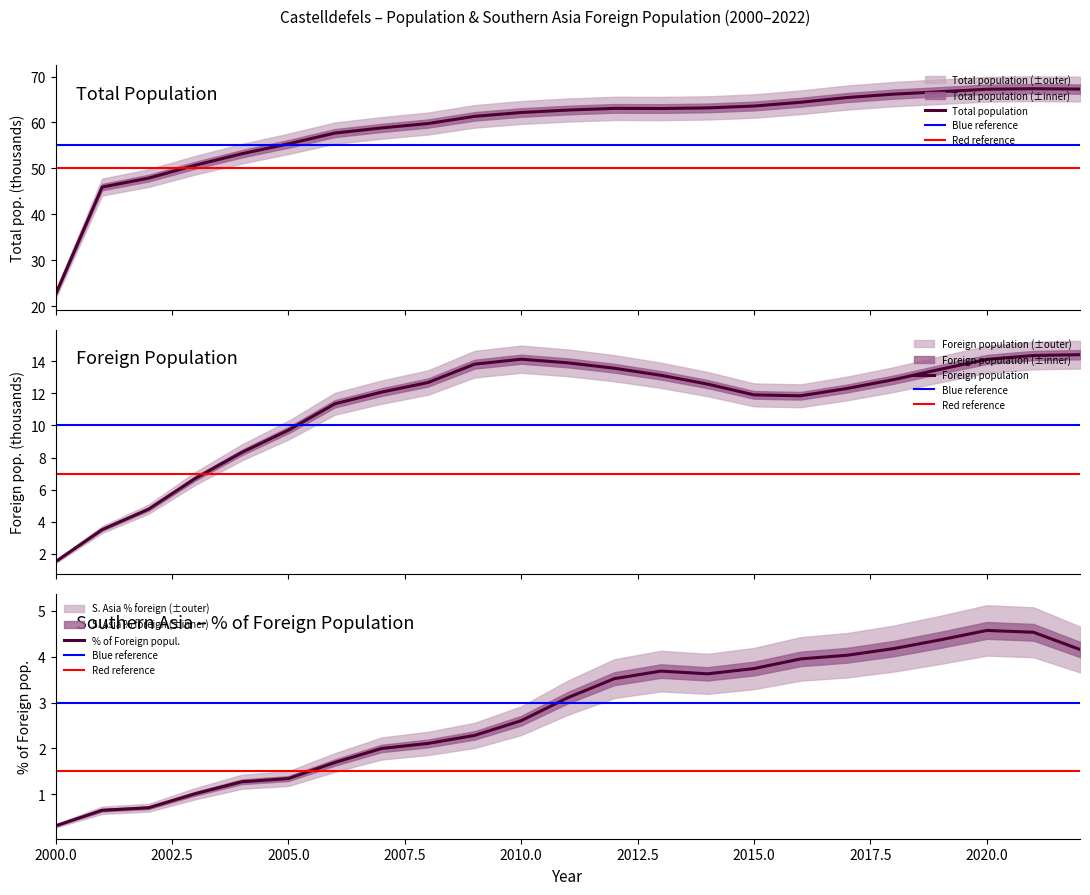

How many interior local valleys does the Foreign population series have?

1